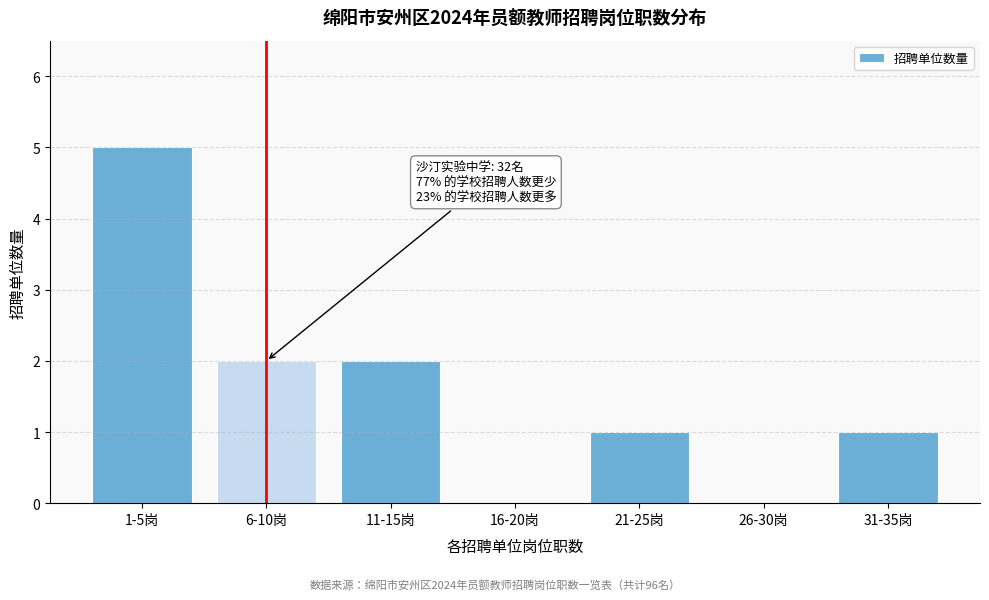

Reading left to right, what are all the values shown in this chart?

1-5岗=5	6-10岗=2	11-15岗=2	16-20岗=0	21-25岗=1	26-30岗=0	31-35岗=1